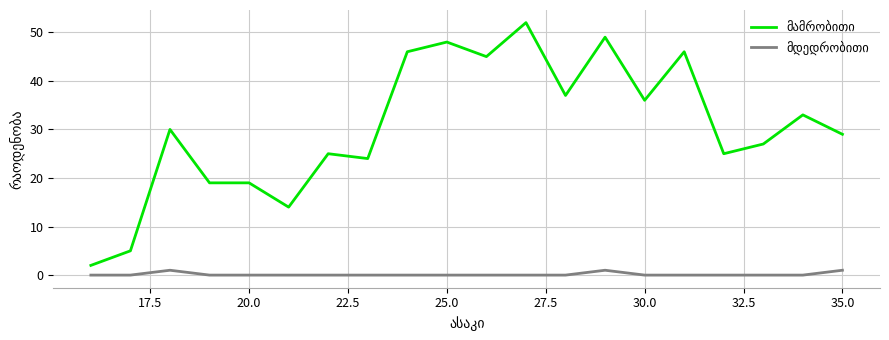

Does the chart display data point markers on the line(s)?

No